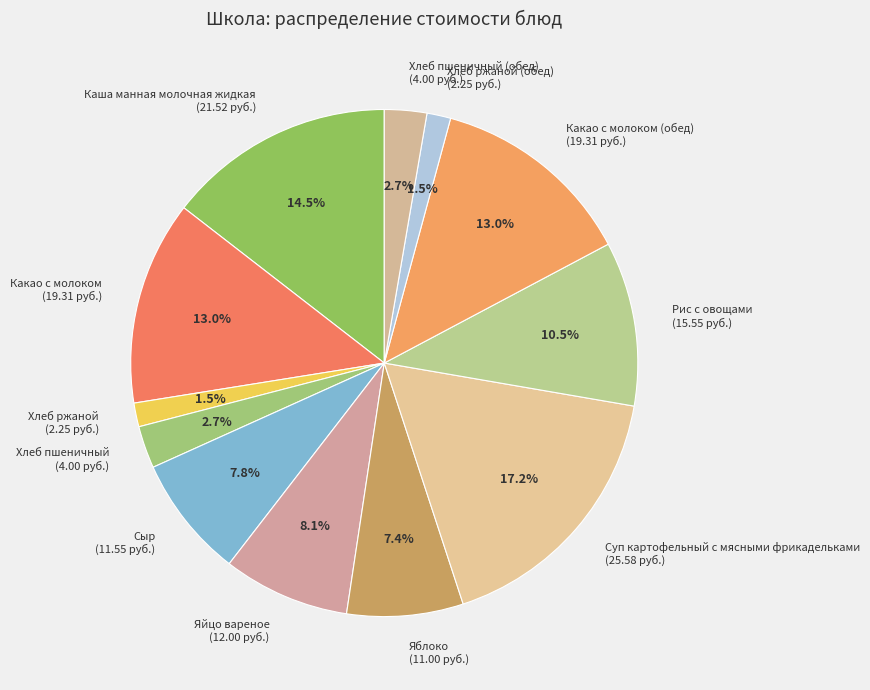

Is the sum of Хлеб ржаной (обед) (2.25 руб.) and Каша манная молочная жидкая (21.52 руб.) greater than half?

No